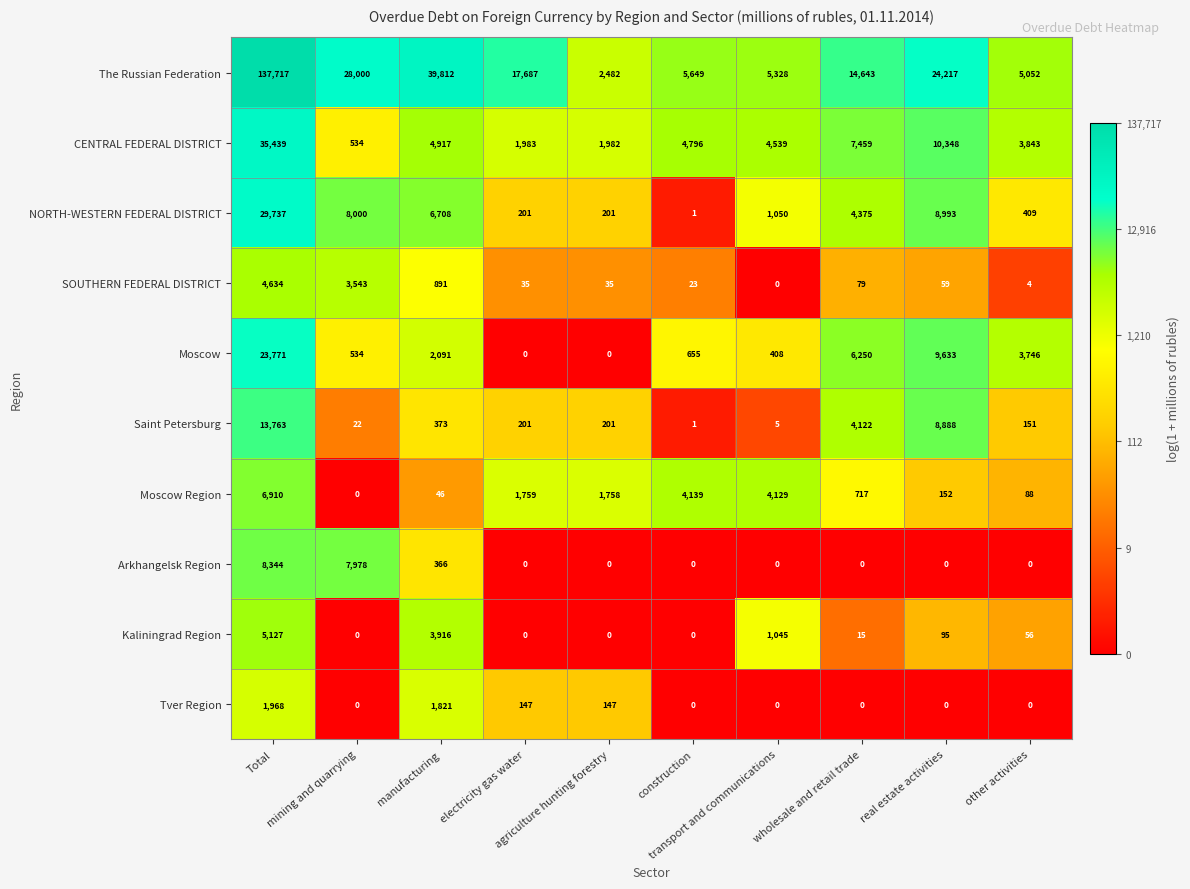

List the series in order of their peak value, lowest first.

Tver Region, SOUTHERN FEDERAL DISTRICT, Kaliningrad Region, Moscow Region, Arkhangelsk Region, Saint Petersburg, Moscow, NORTH-WESTERN FEDERAL DISTRICT, CENTRAL FEDERAL DISTRICT, The Russian Federation